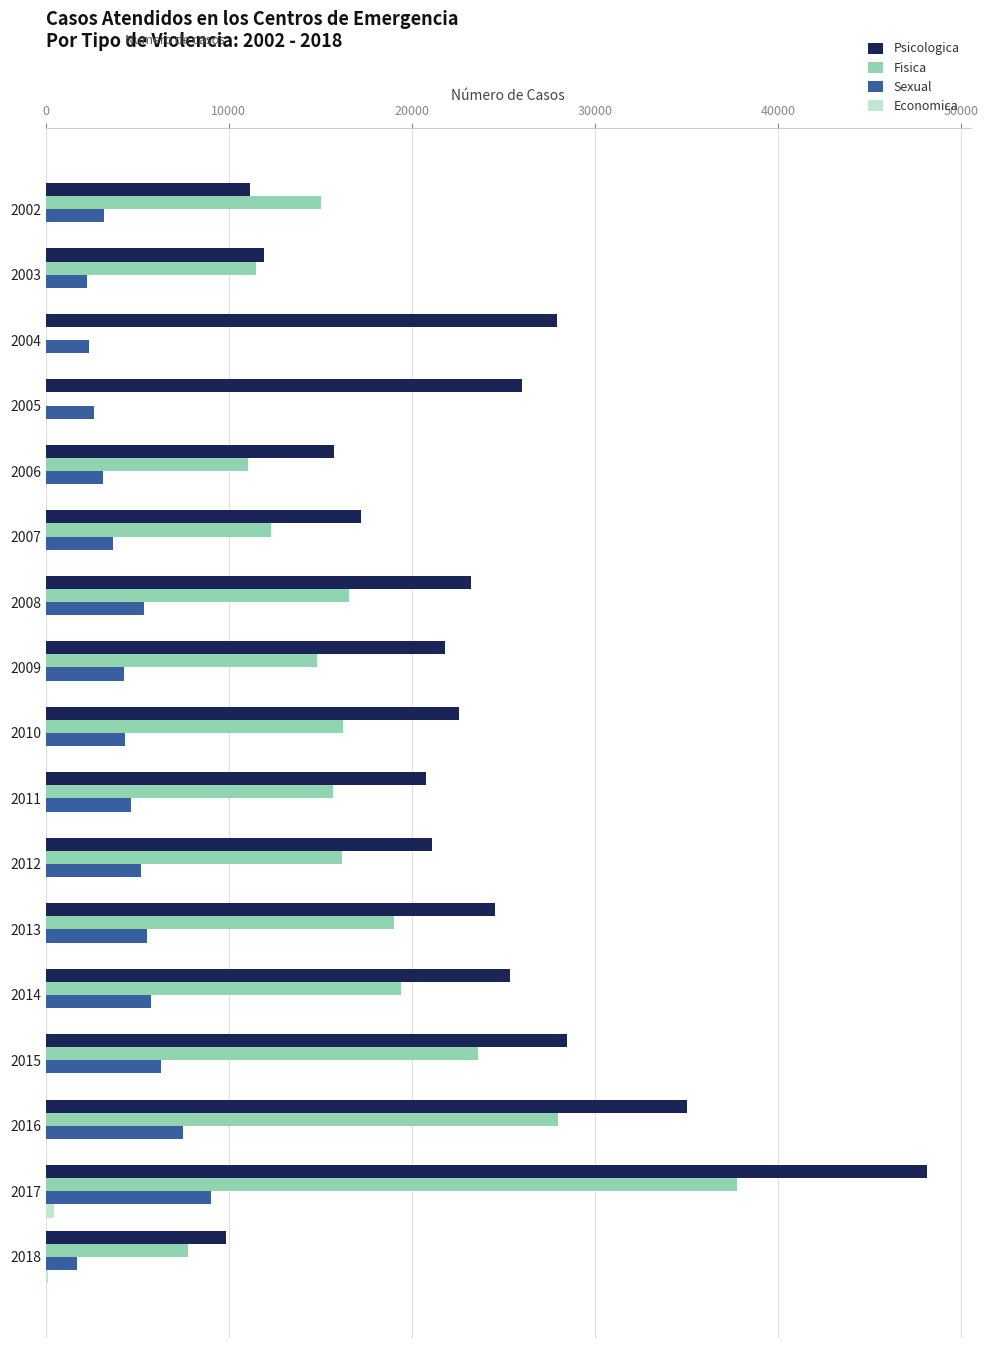

Which series has the largest total across all categories?

Psicologica